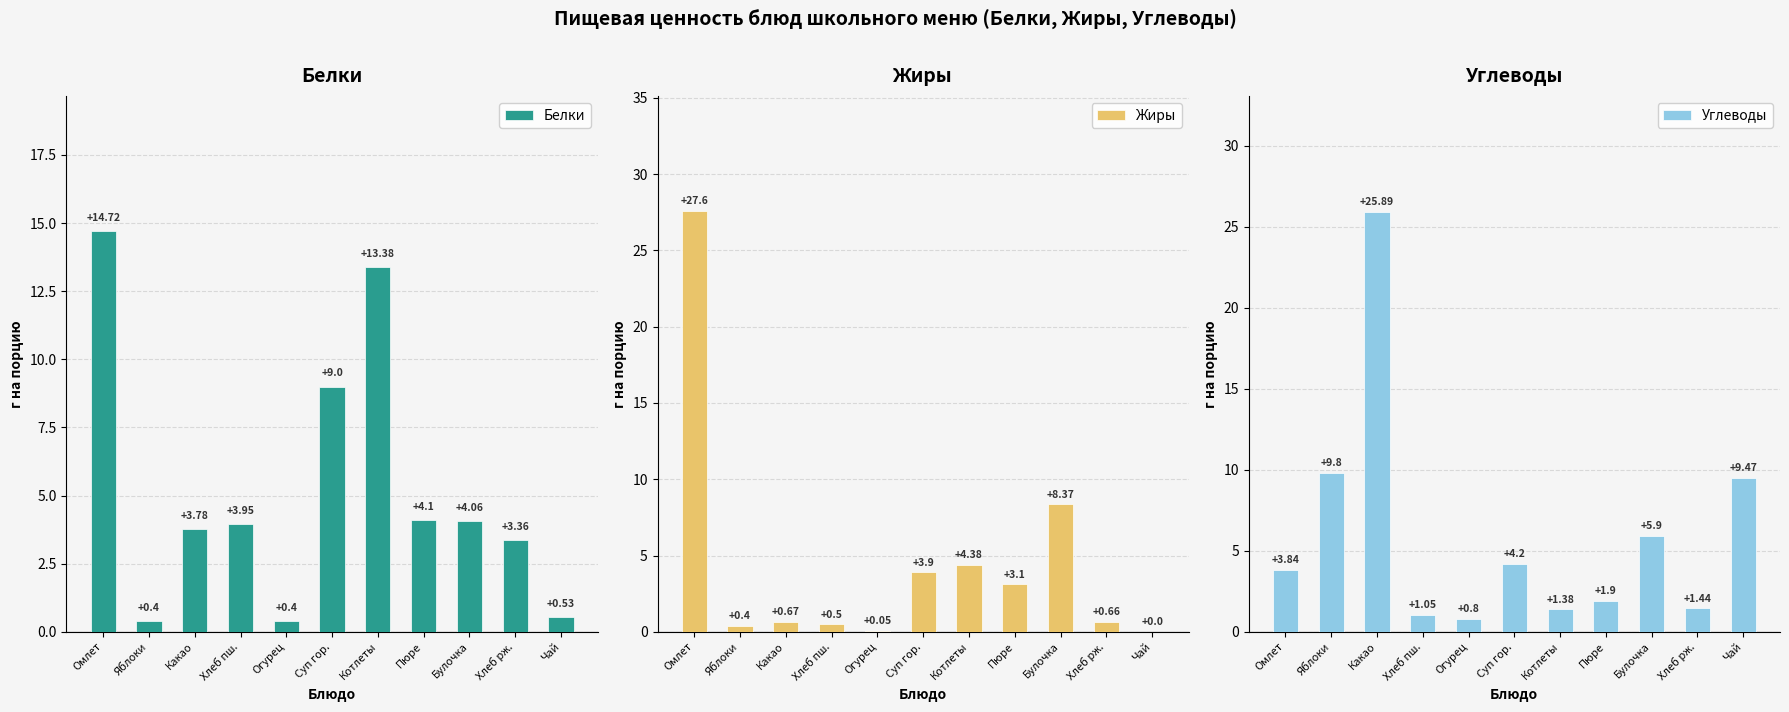

What is the difference between the second highest and minimum values in the Углеводы series?

9.0